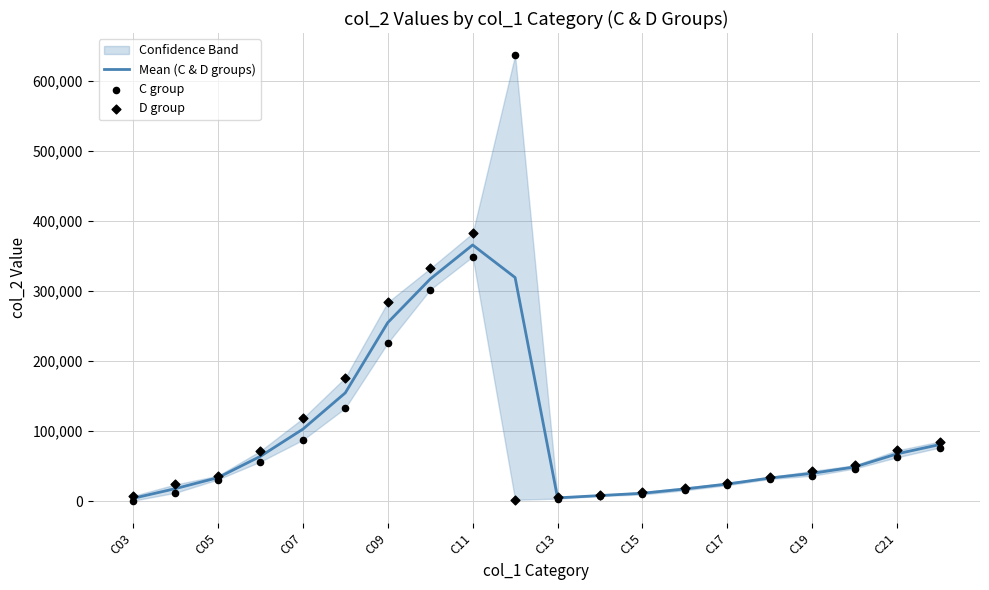

At how many categories does at least one series exceed 126169?

5